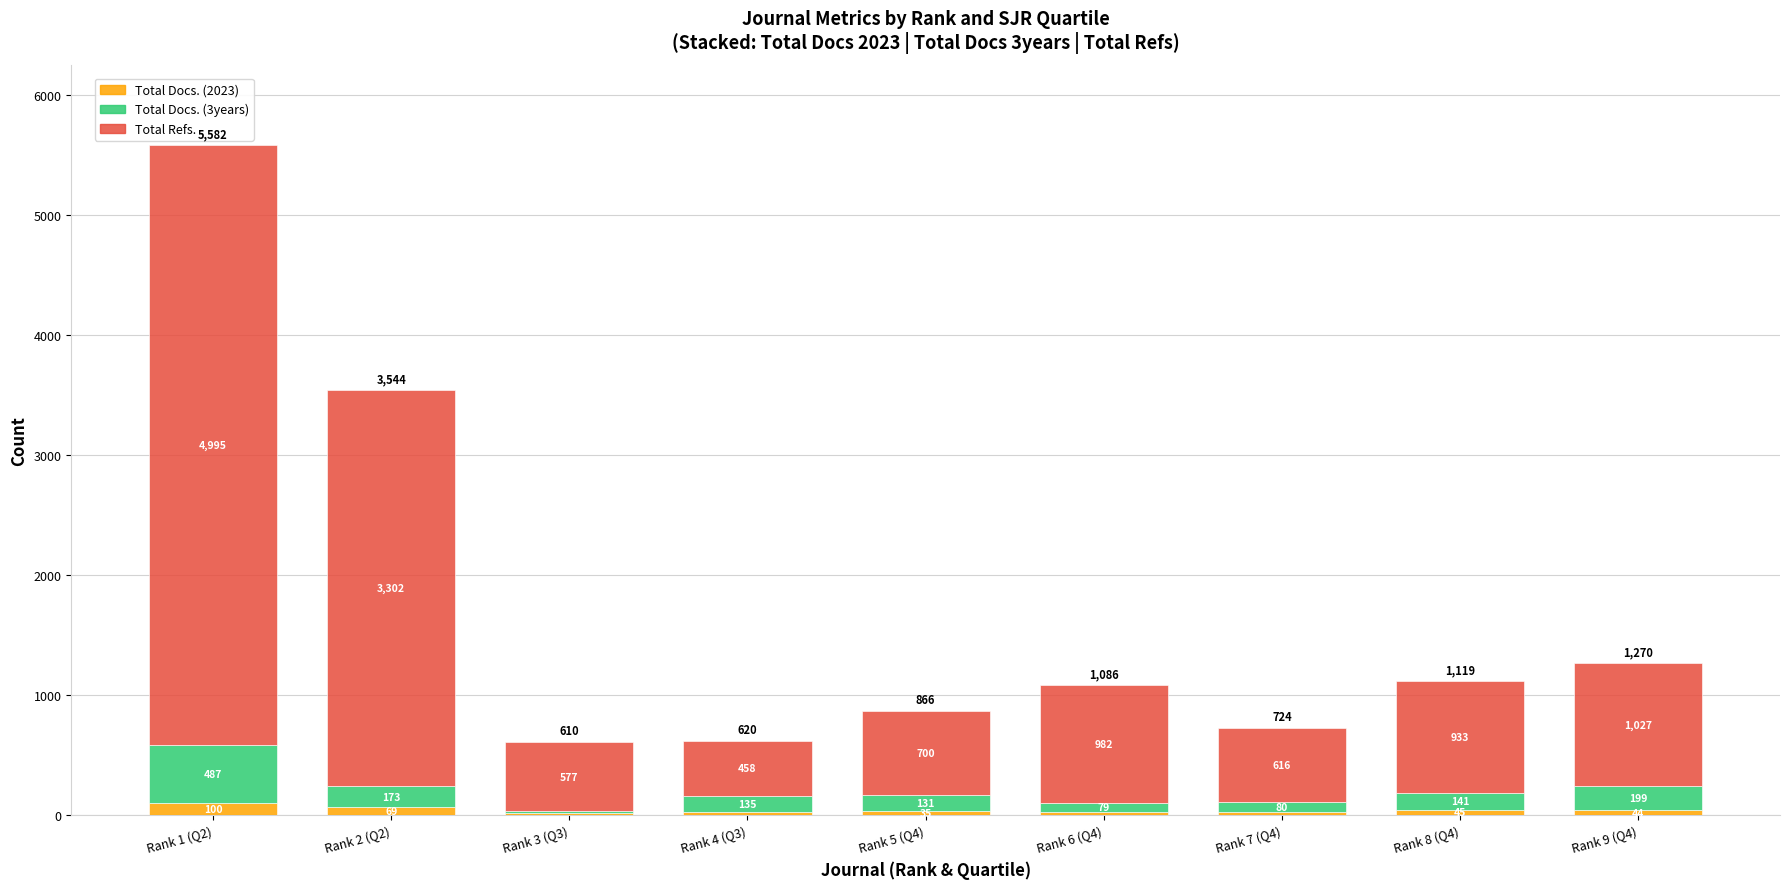

Are the bars horizontal?

No